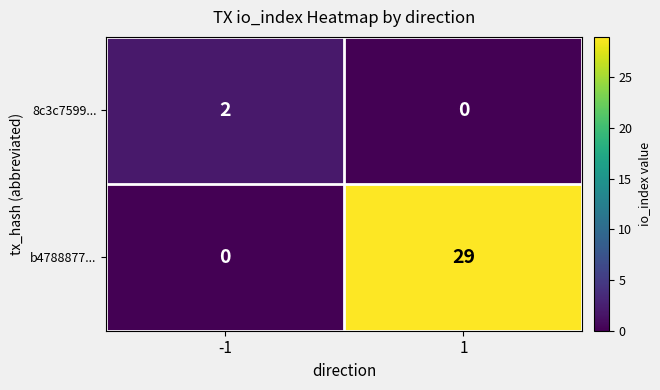

What is the difference between the maximum and minimum values in the b4788877... series?

29